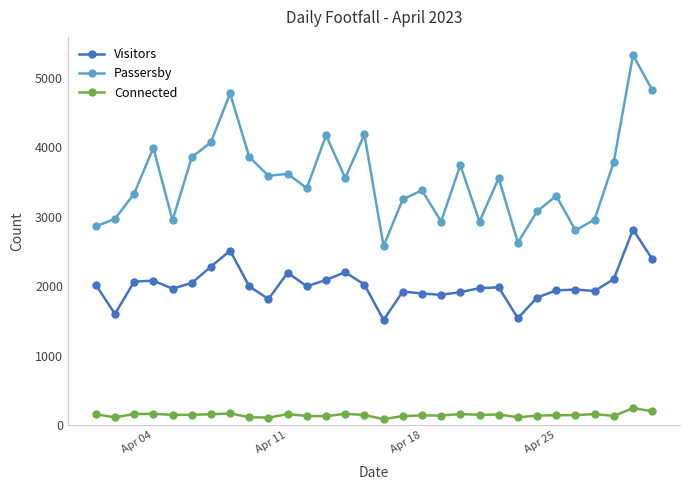

What is the maximum value for Connected?

244